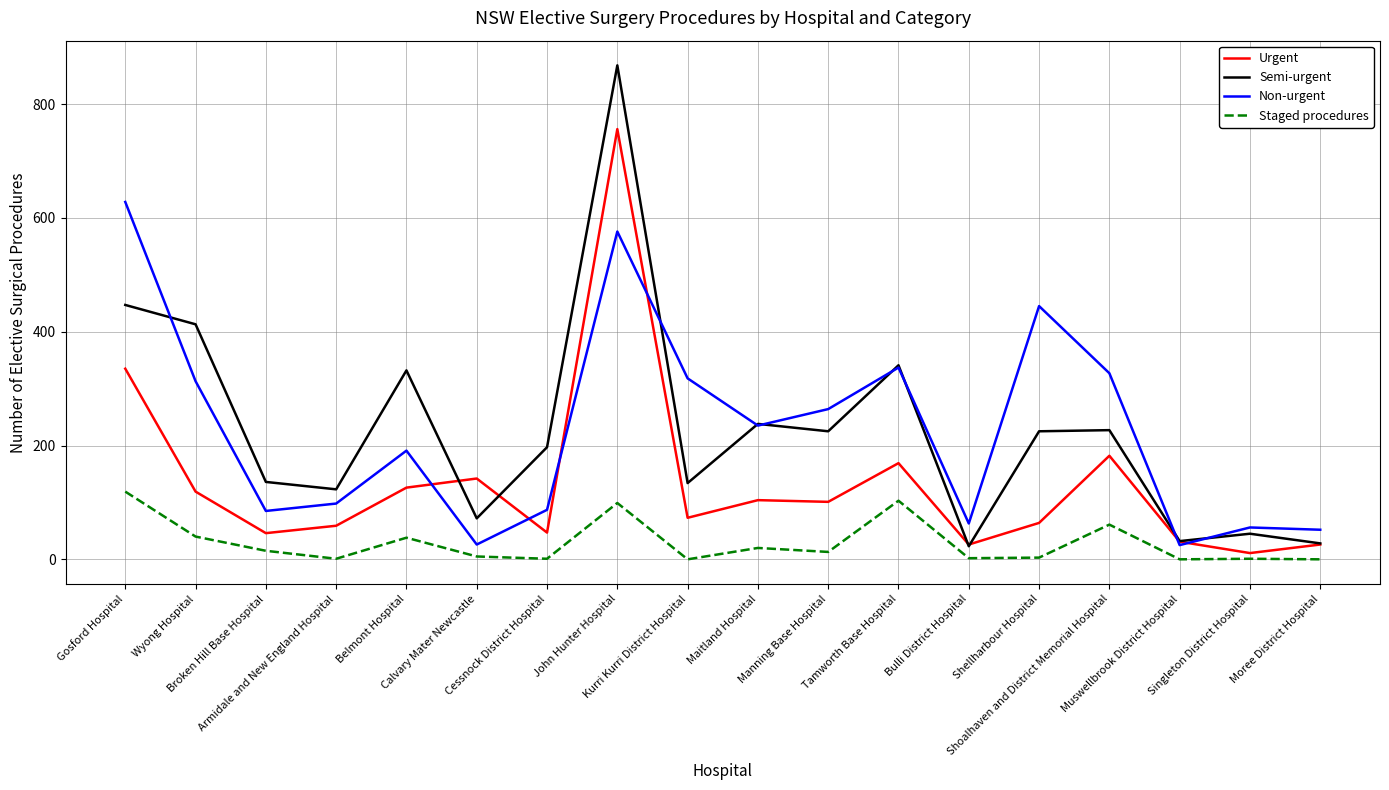

Is the value of Non-urgent at Belmont Hospital greater than the value of Staged procedures at Gosford Hospital?

Yes